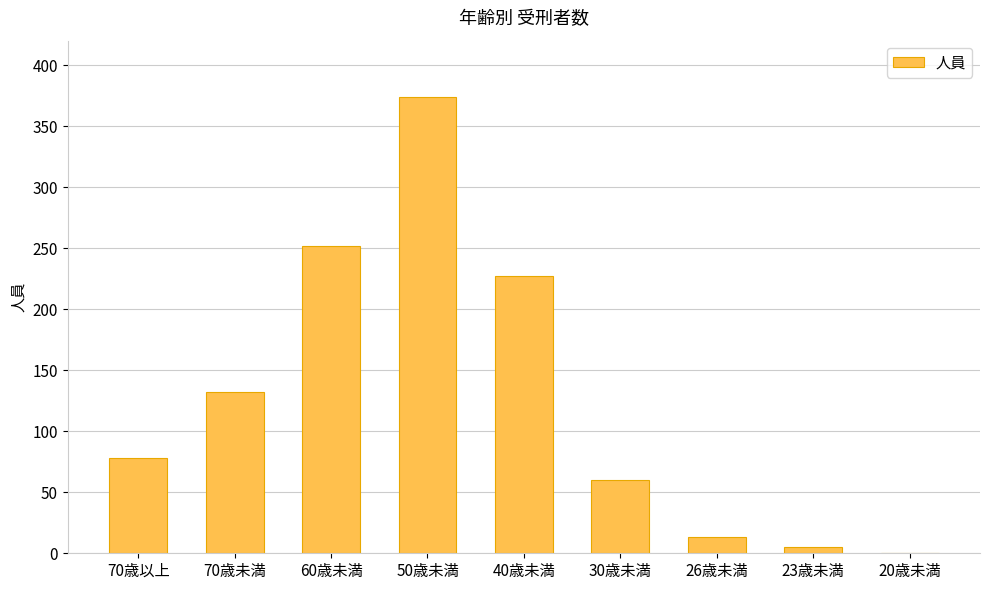

Reading left to right, extract all data points from this chart.

78	132	252	374	227	60	13	5	0